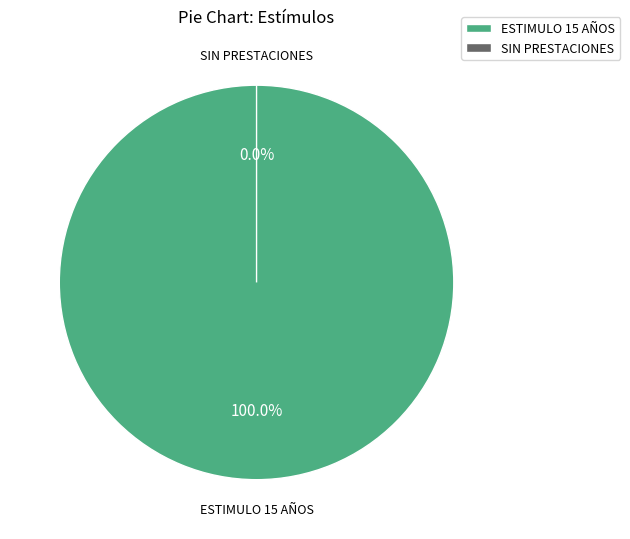

The NO SE CUENTA CON ESTAS PRESTACIONES slice represents 0% of the pie. True or false?

True